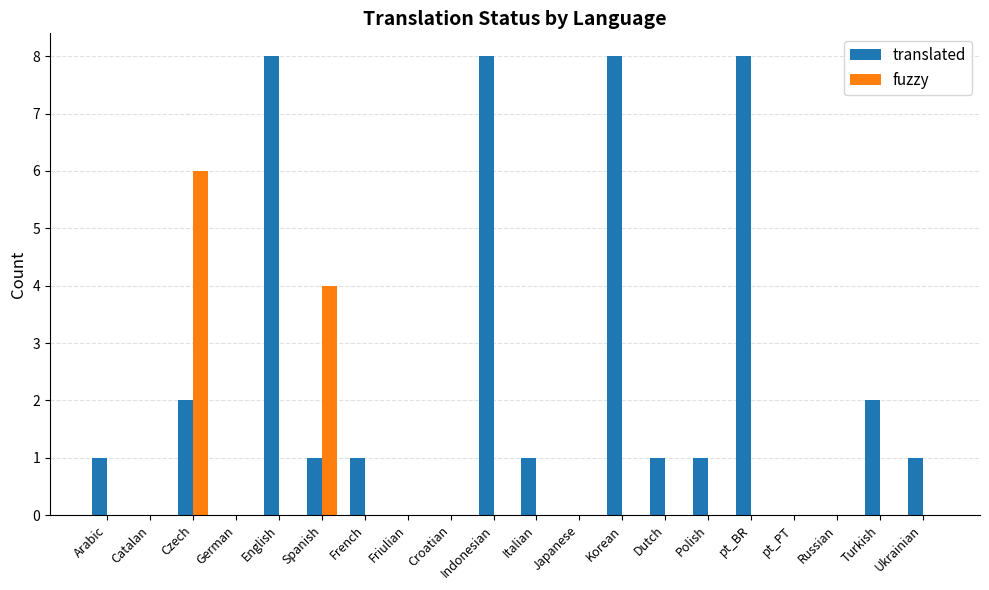

What is the average value of the translated series?

2